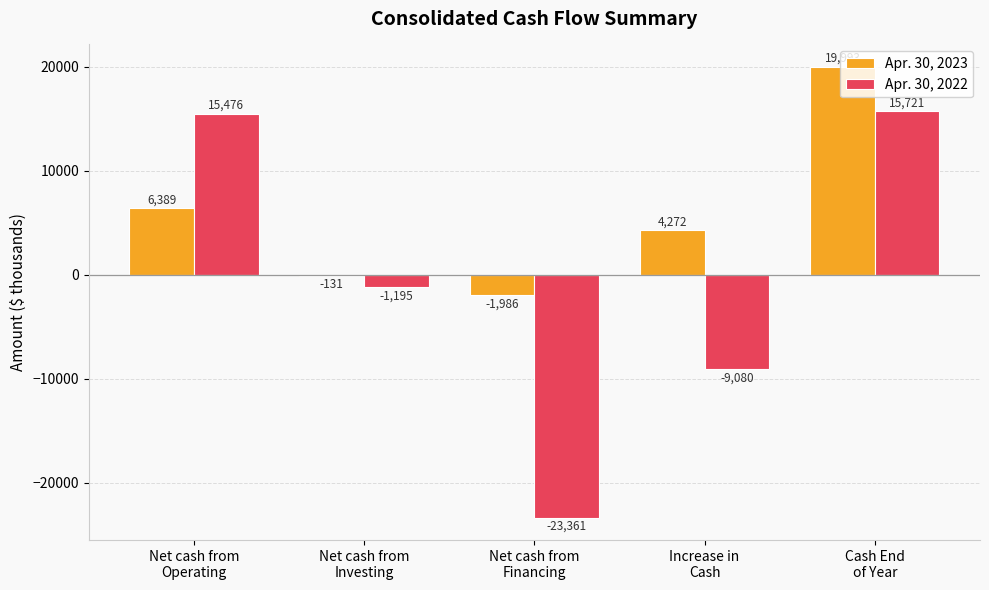

Reading right to left, extract all data points from this chart.

Apr. 30, 2023: Cash End
of Year=19993	Increase in
Cash=4272	Net cash from
Financing=-1986	Net cash from
Investing=-131	Net cash from
Operating=6389
Apr. 30, 2022: Cash End
of Year=15721	Increase in
Cash=-9080	Net cash from
Financing=-23361	Net cash from
Investing=-1195	Net cash from
Operating=15476